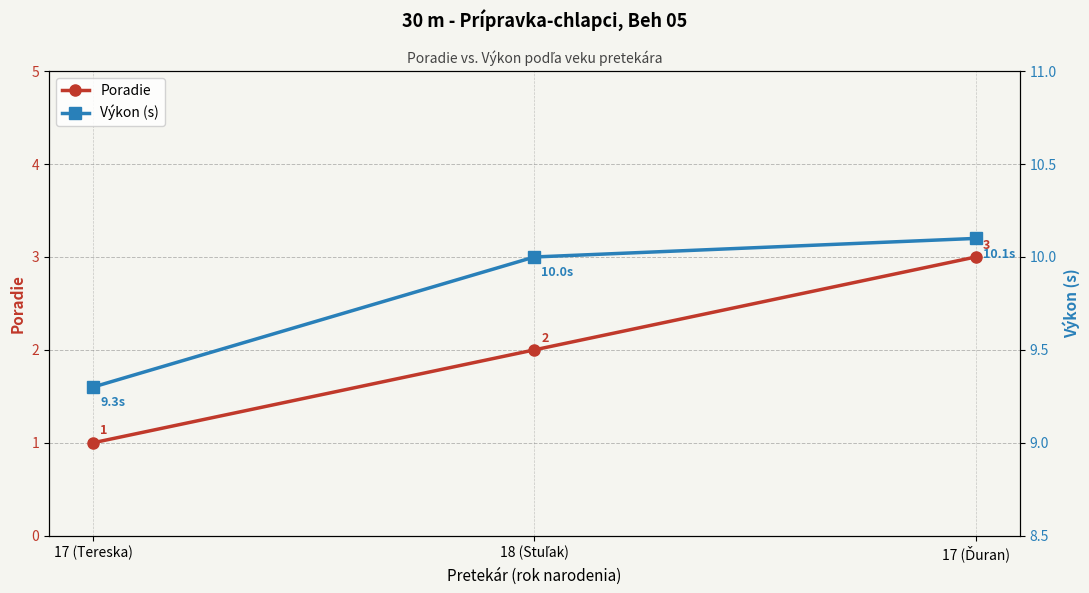

What is the value of the Výkon (s) point at the 1st from the left?

9.3